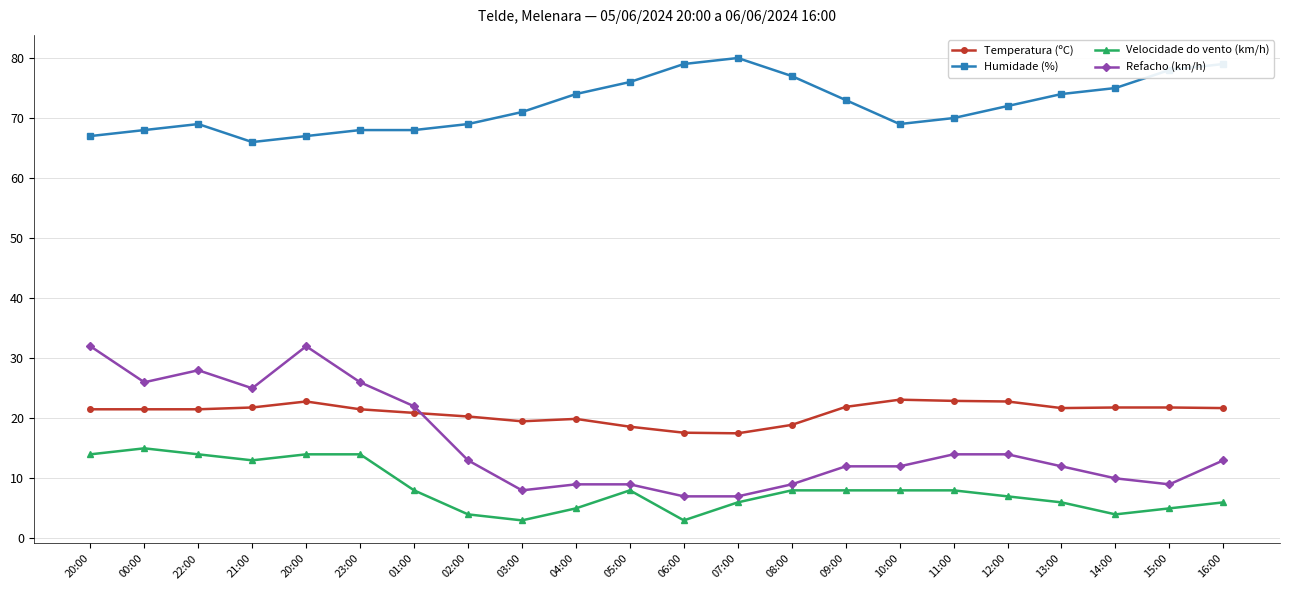

What is the total value across all series at 14:00?

110.8